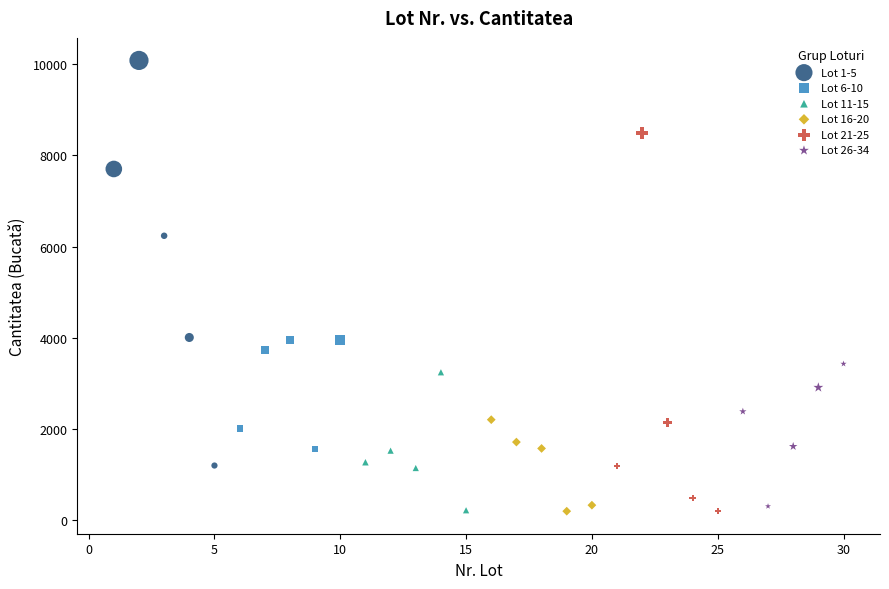

Which series reaches the maximum Y coordinate?

Lot 1-5